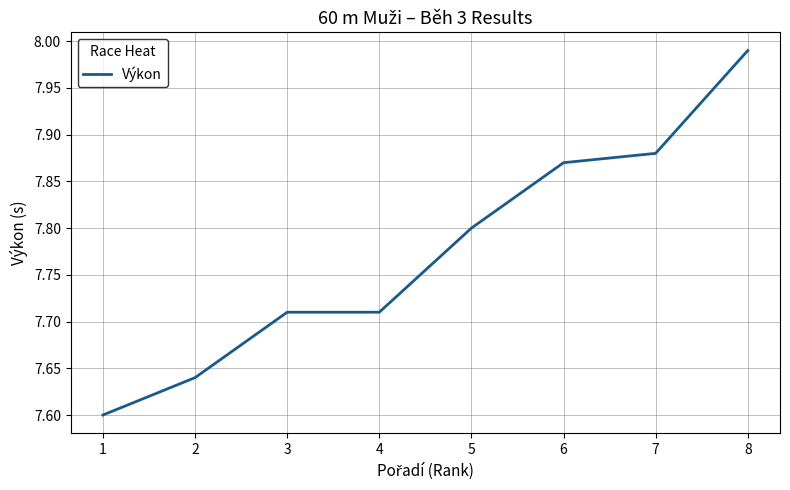

Is it true that the value at 7 is 13.6?

False